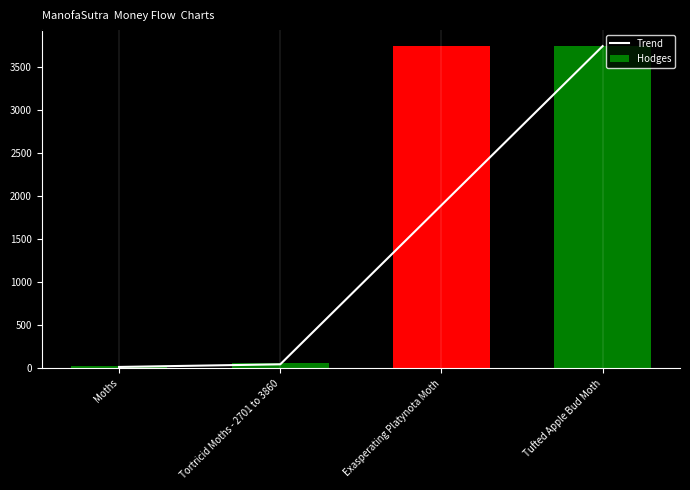

Reading left to right, list all the values displayed in this chart.

Trend: Moths=14.3	Tortricid Moths - 2701 to 3860=45.0	Exasperating Platynota Moth=1894.8	Tufted Apple Bud Moth=3743.0
Hodges: Moths=29.0	Tortricid Moths - 2701 to 3860=62.1	Exasperating Platynota Moth=3743.0	Tufted Apple Bud Moth=3740.0